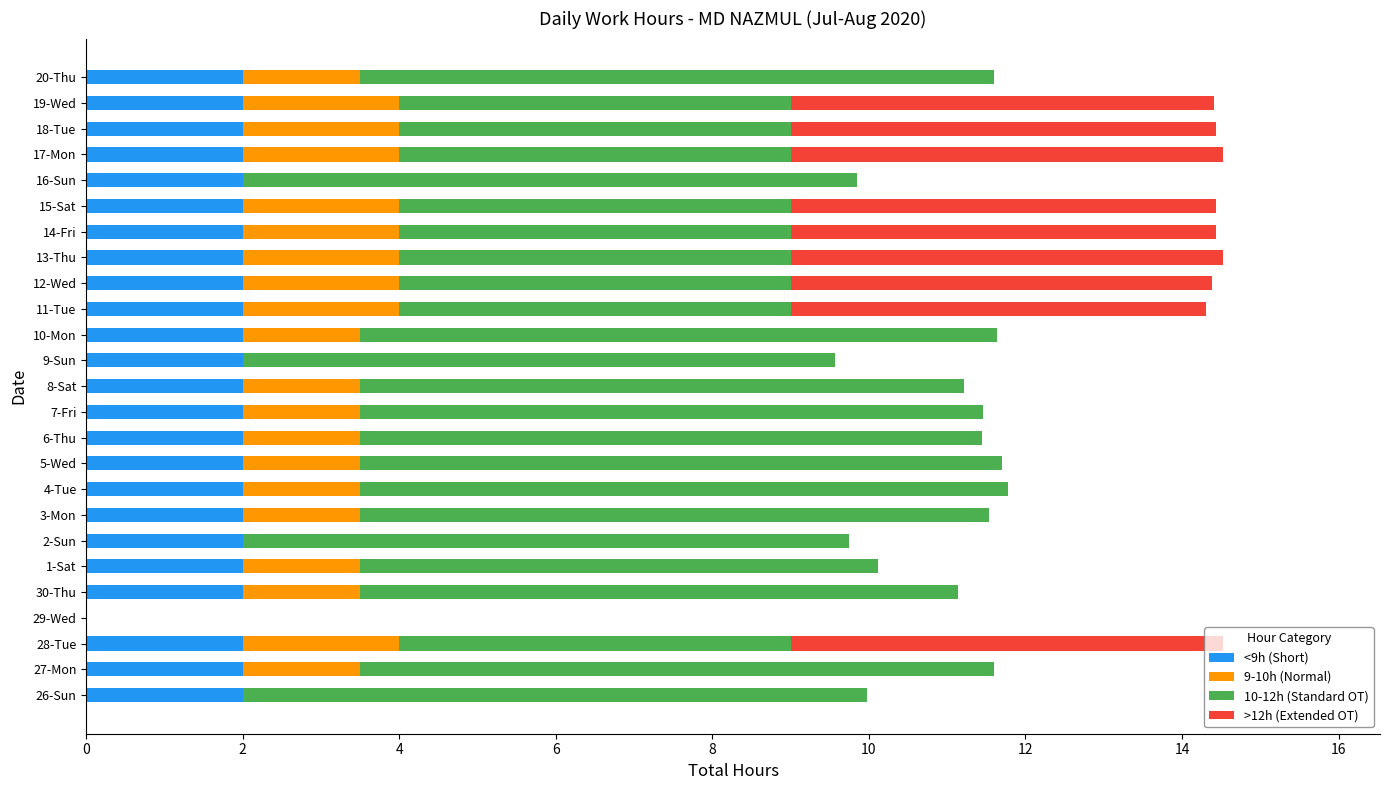

Is it true that <9h (Short) equals 2.0 at 26-Sun?

True